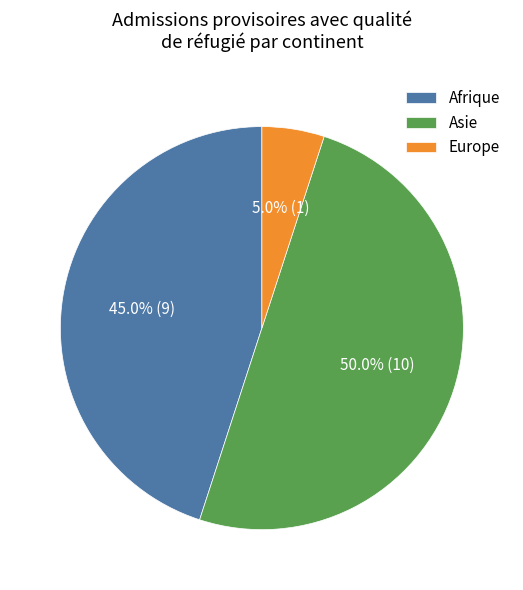

Which slice represents more than half of the pie?

Asie